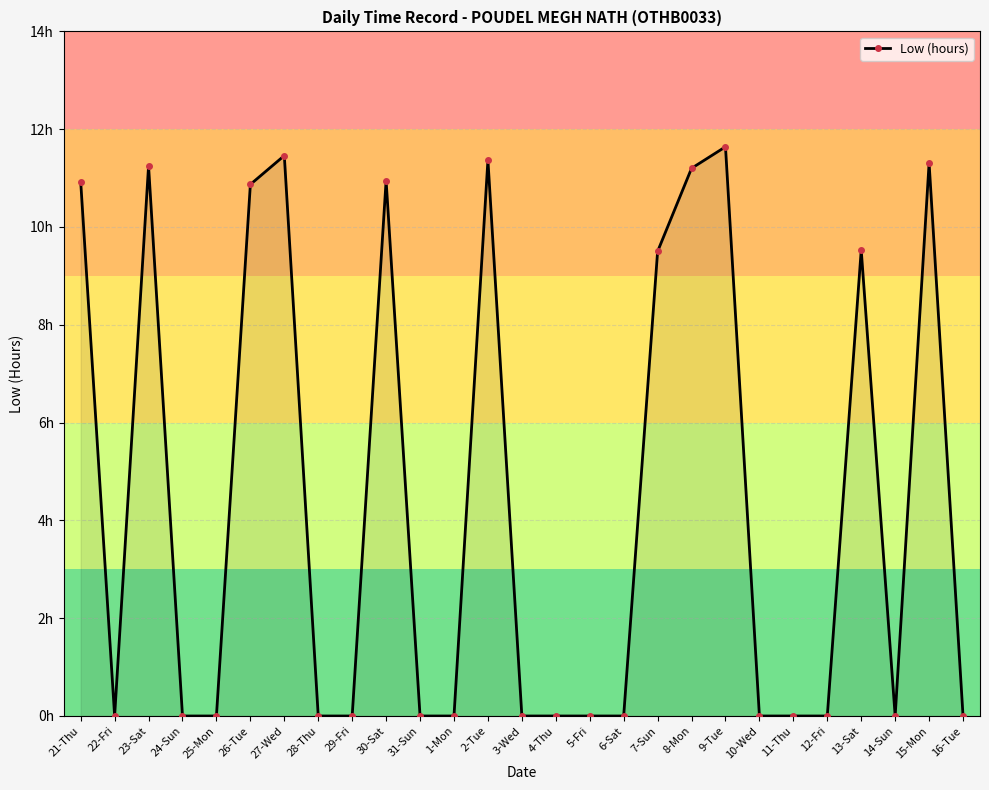

How many interior local peaks (higher than both neighbors) does the data have?

7